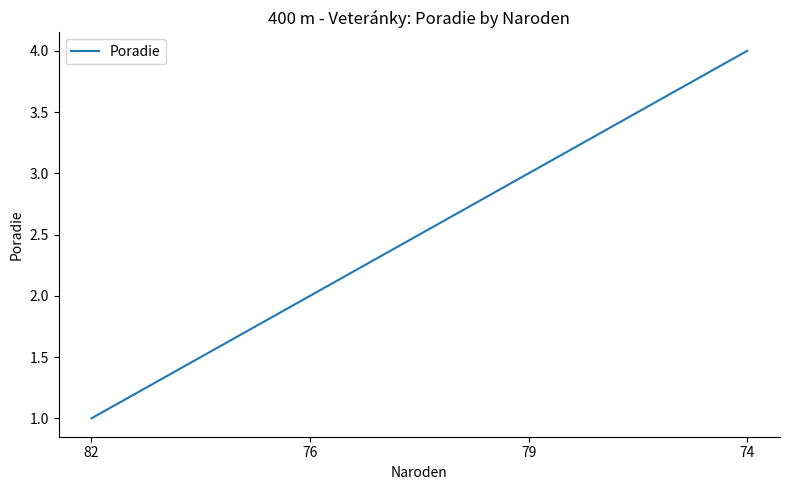

What is the smallest value displayed?

1